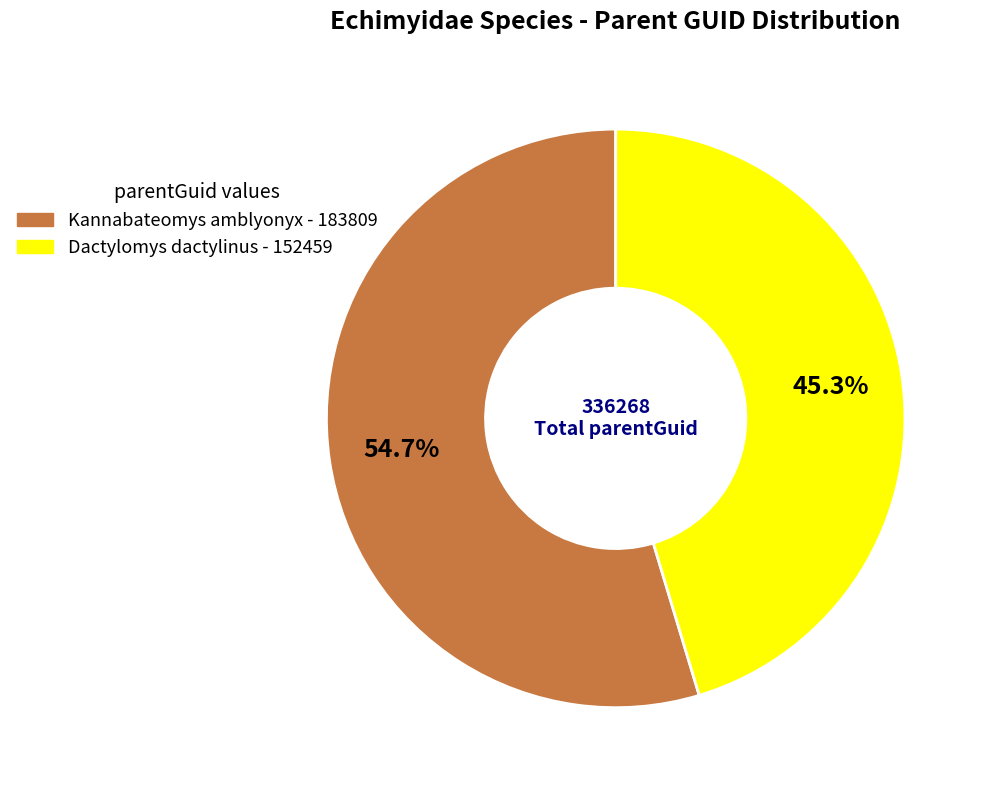

Between Dactylomys dactylinus and Kannabateomys amblyonyx, which is larger?

Kannabateomys amblyonyx